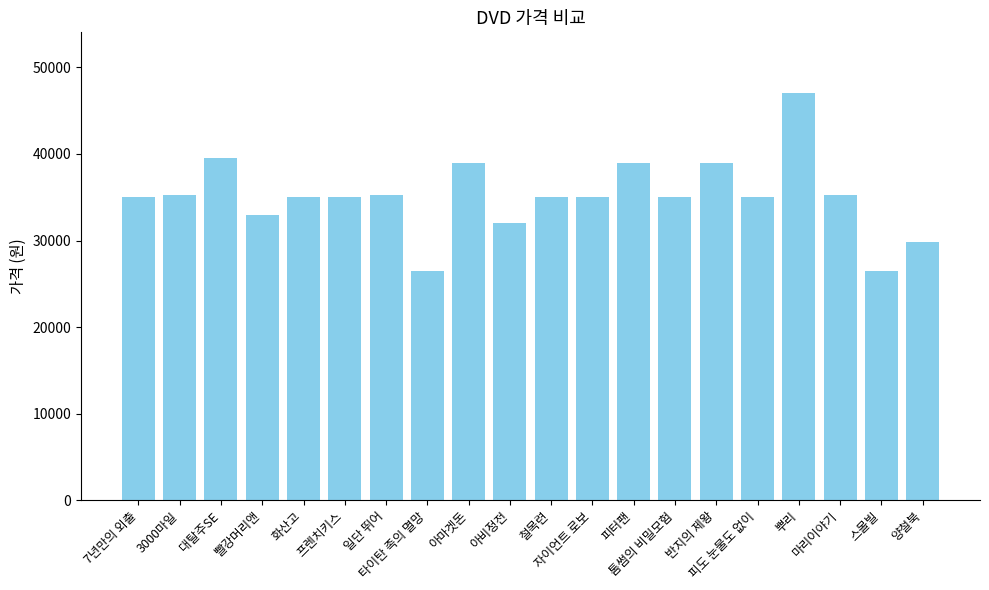

Is it true that the value at 타이탄 족의 멸망 is 26500?

True